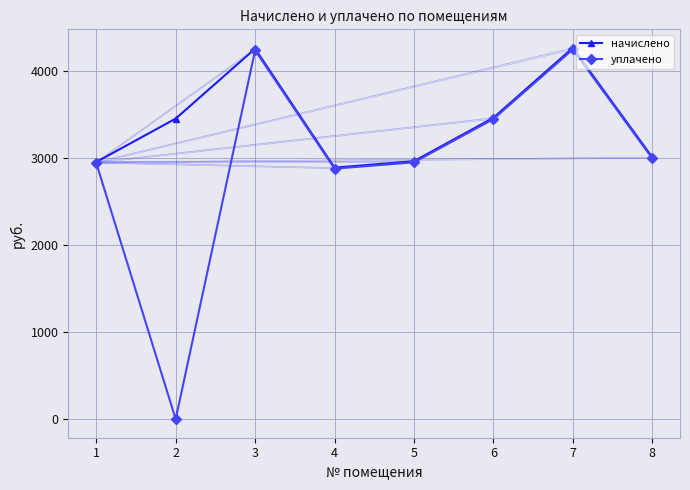

At how many categories does at least one series exceed 2576?

8